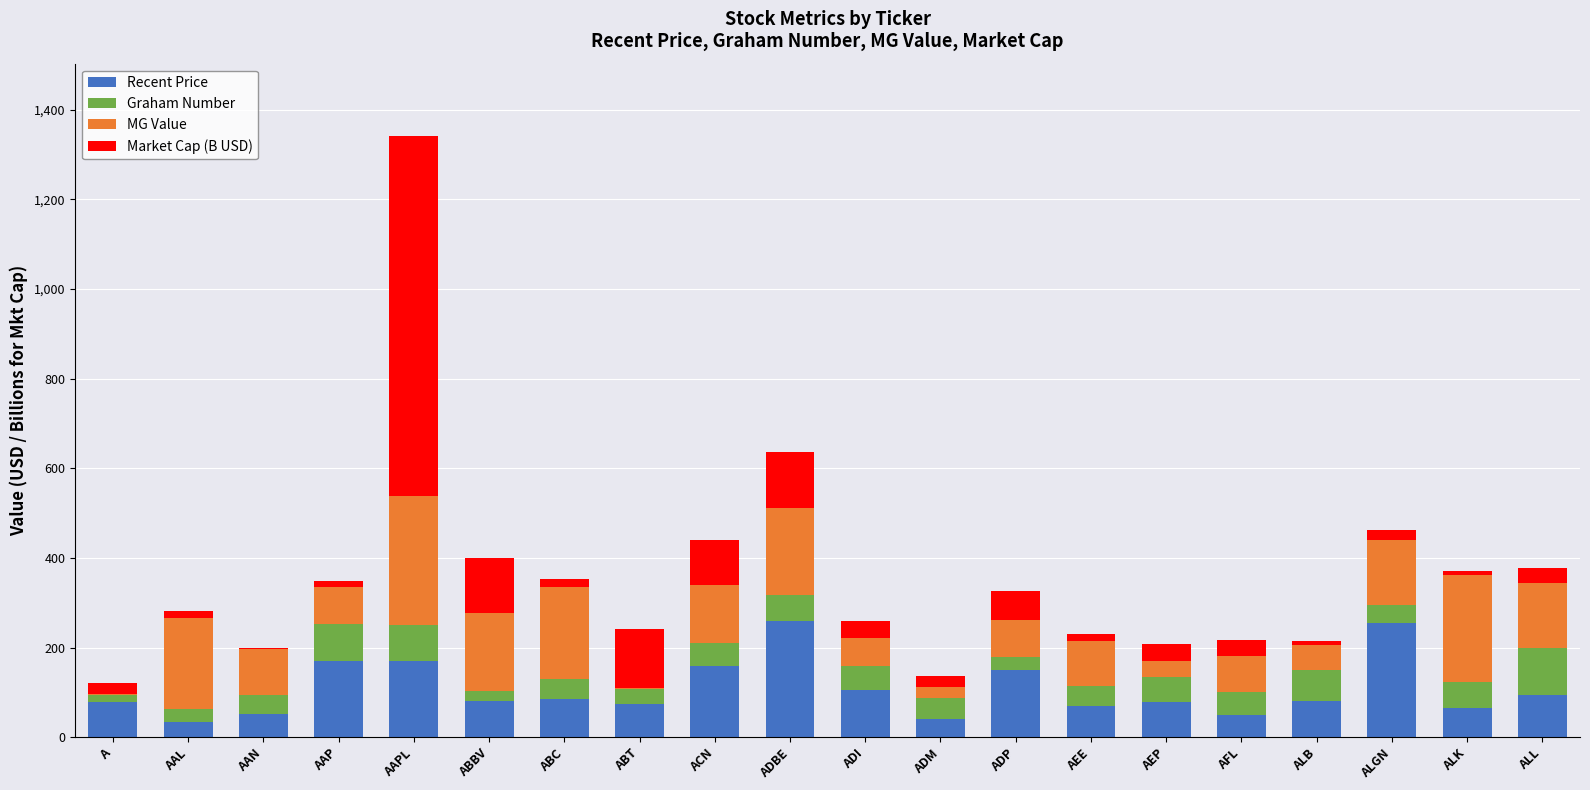

Count the number of data series in this chart.

4